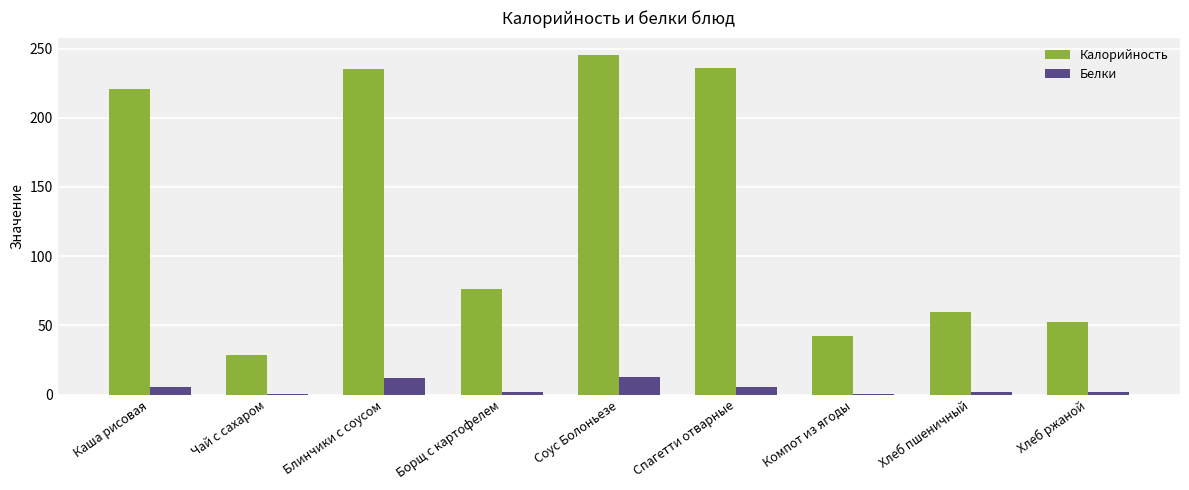

What are all the series names shown in the legend?

Калорийность, Белки